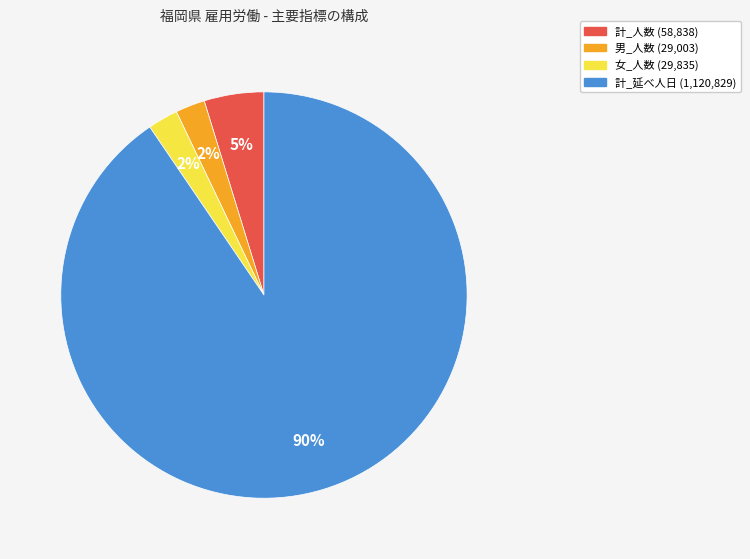

Is the sum of 計_延べ人日 and 計_人数 greater than half?

Yes